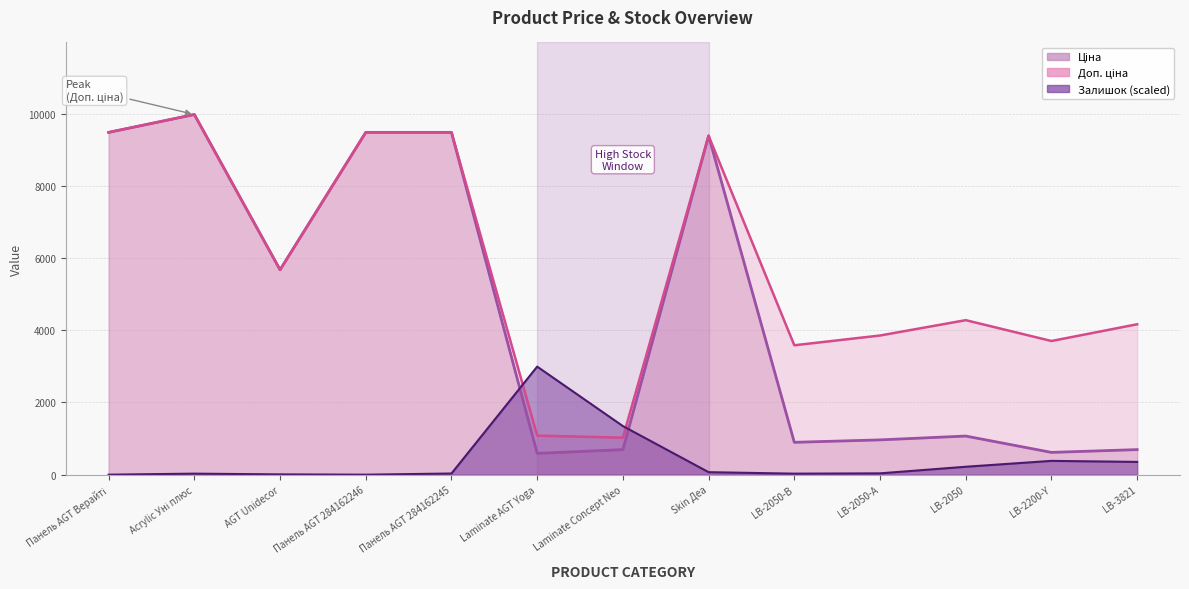

At which label does Ціна first exceed 1069?

Панель AGT Верайті